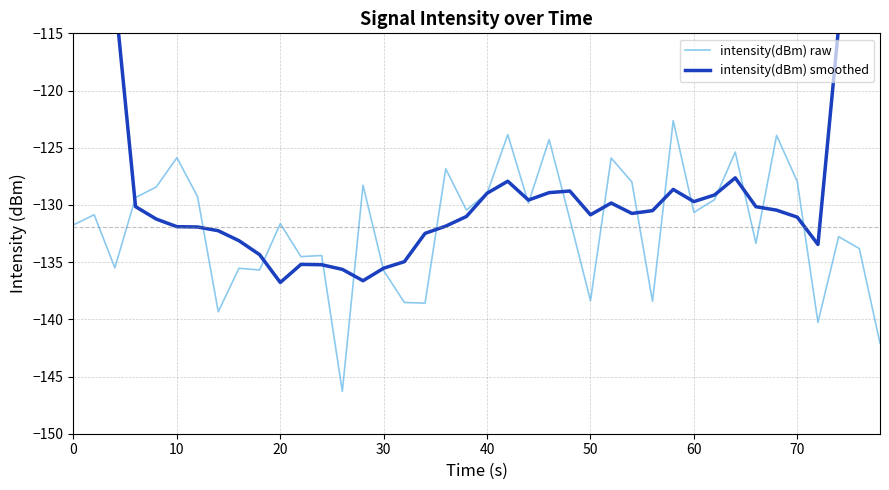

Reading right to left, transcribe all the data shown in this chart.

intensity(dBm) raw: -142.1	-133.8	-132.8	-140.3	-128.0	-123.9	-133.4	-125.4	-129.5	-130.6	-122.6	-138.4	-128.0	-125.9	-138.4	-131.2	-124.3	-129.8	-123.9	-129.0	-130.4	-126.8	-138.6	-138.5	-135.7	-128.3	-146.3	-134.4	-134.5	-131.6	-135.7	-135.5	-139.3	-129.3	-125.9	-128.4	-129.4	-135.5	-130.9	-131.7
intensity(dBm) smoothed: -78.4	-96.7	-114.4	-133.5	-131.1	-130.5	-130.2	-127.6	-129.1	-129.7	-128.6	-130.5	-130.7	-129.8	-130.9	-128.8	-128.9	-129.6	-127.9	-129.0	-131.0	-131.9	-132.5	-135.0	-135.5	-136.6	-135.6	-135.2	-135.2	-136.8	-134.3	-133.1	-132.3	-131.9	-131.9	-131.2	-130.1	-111.7	-93.7	-75.3